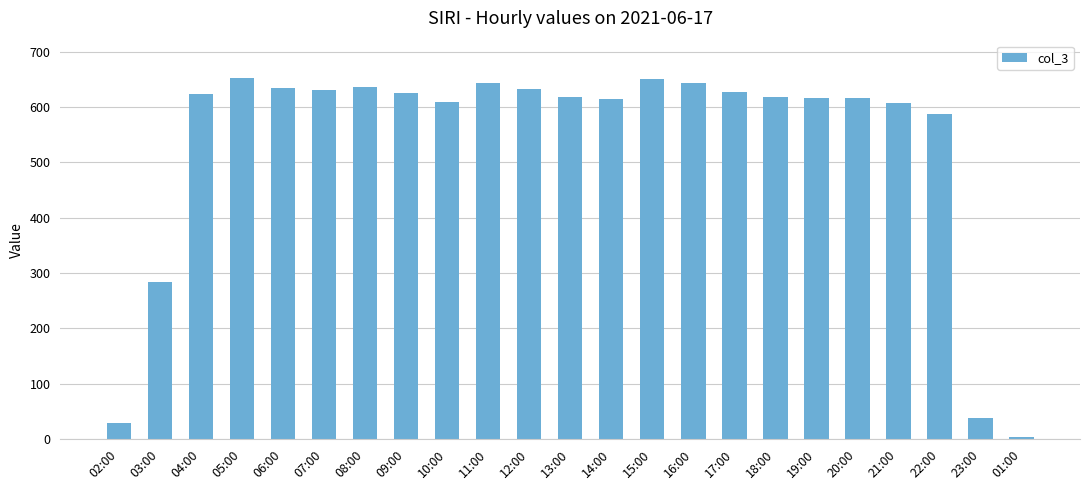

What is the greatest value displayed?

653